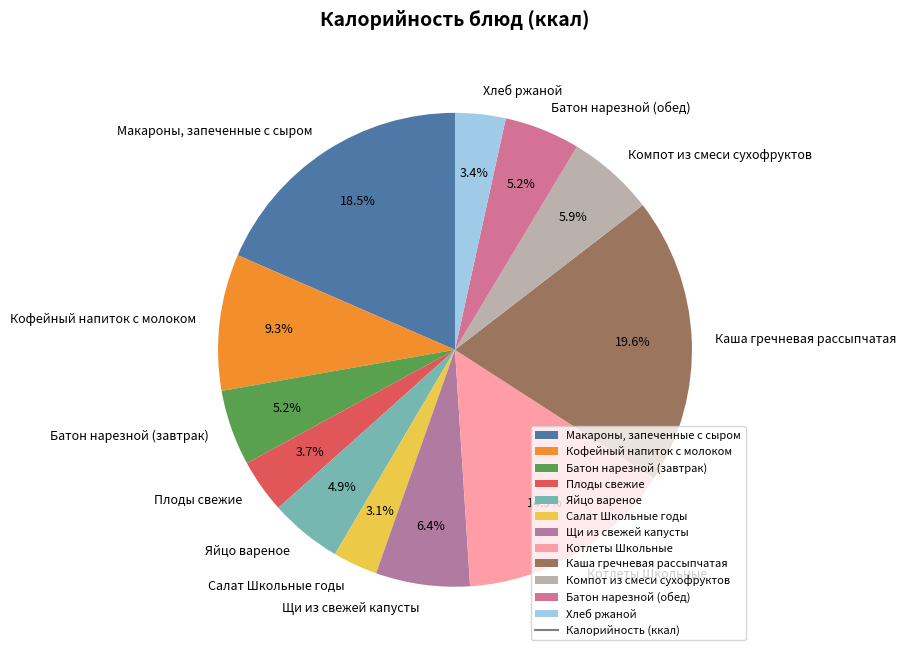

Which slice is the largest?

Каша гречневая рассыпчатая